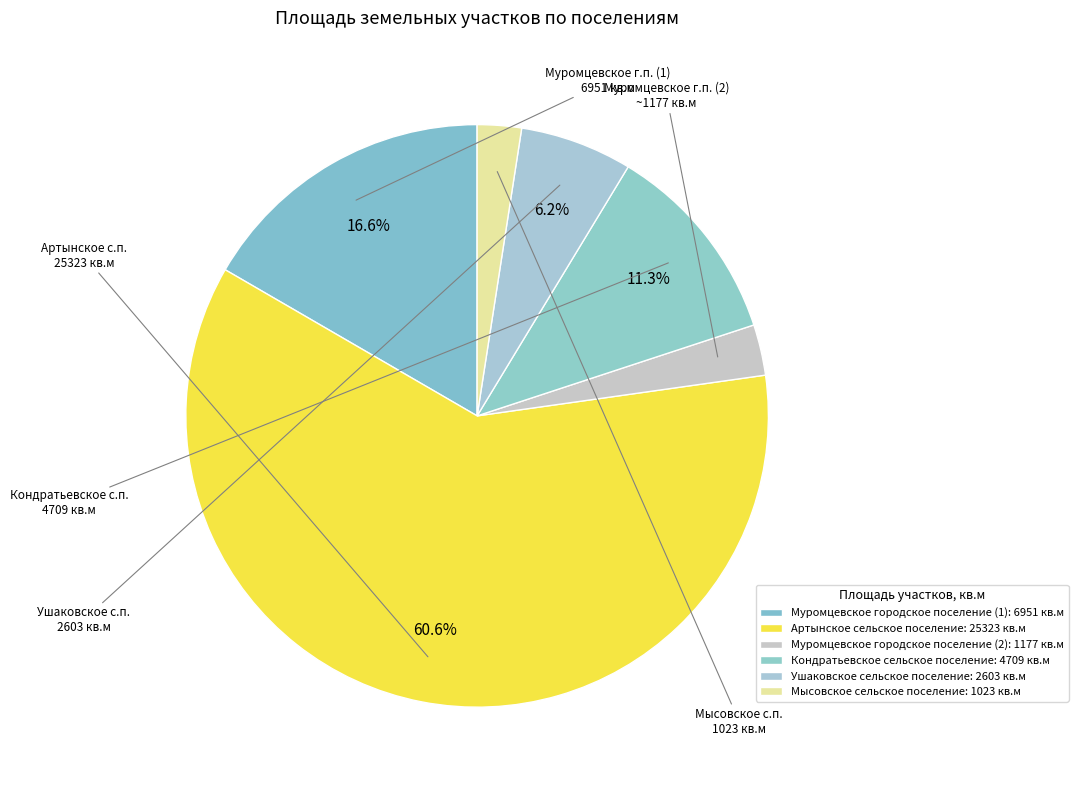

Which slice is the smallest?

Мысовское сельское поселение